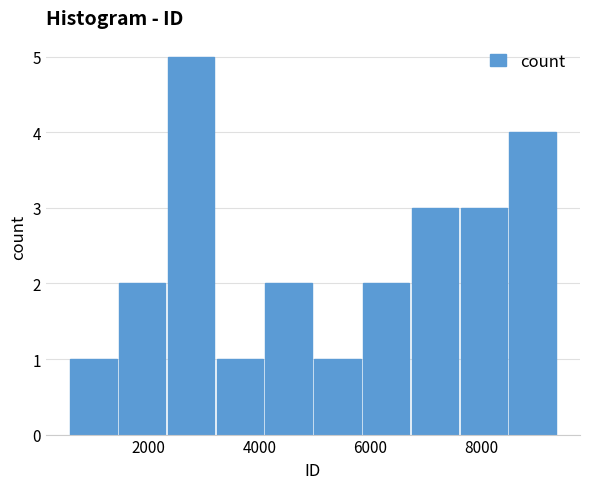

Reading left to right, list every bar in this chart as the range it spans on the x-axis followed by its height. Neither the bar edges nor the heights are printed on the chart, so give them approximately, as read against the axes.

600 to 1400: 1
1400 to 2400: 2
2400 to 3200: 5
3200 to 4000: 1
4000 to 5000: 2
5000 to 5800: 1
5800 to 6800: 2
6800 to 7600: 3
7600 to 8400: 3
8400 to 9400: 4